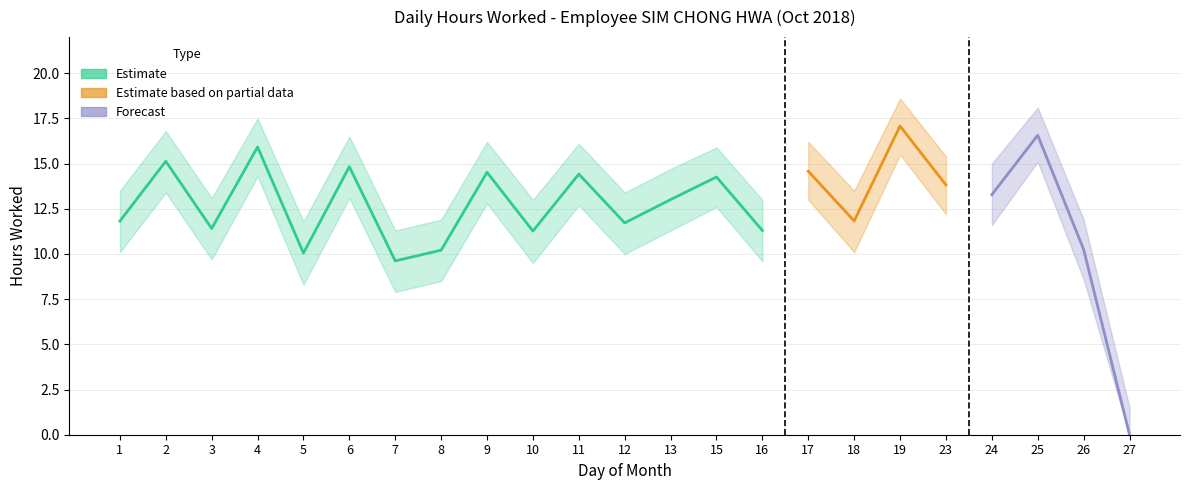

Between 26 and 27, which is larger?

26